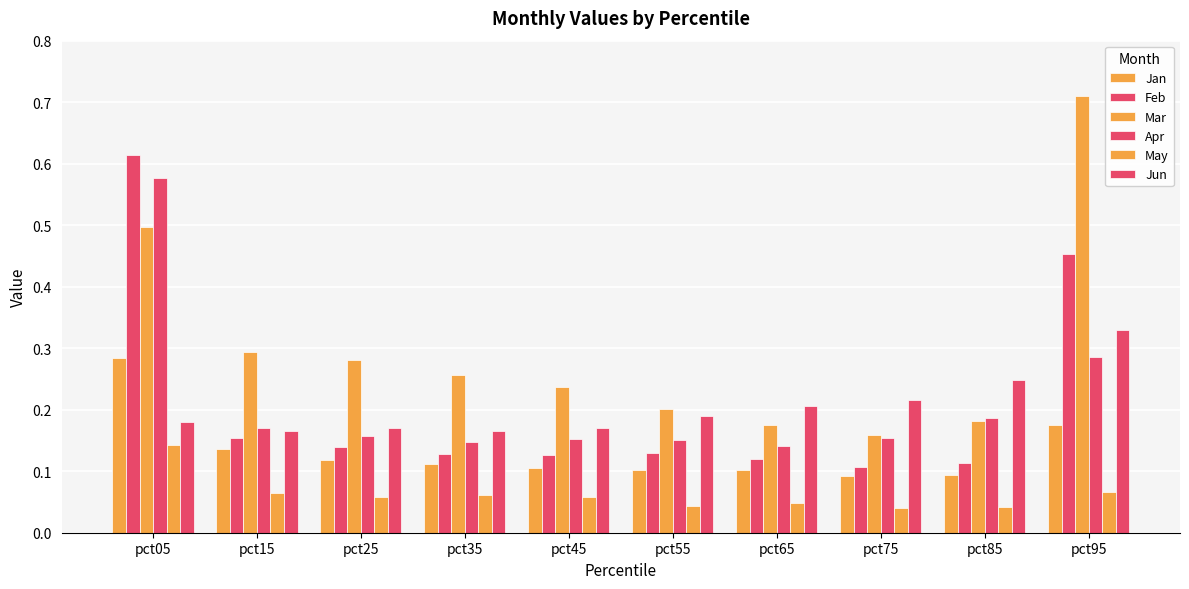

Reading left to right, list all the values displayed in this chart.

Jan: 0.3	0.1	0.1	0.1	0.1	0.1	0.1	0.1	0.1	0.2
Feb: 0.6	0.2	0.1	0.1	0.1	0.1	0.1	0.1	0.1	0.5
Mar: 0.5	0.3	0.3	0.3	0.2	0.2	0.2	0.2	0.2	0.7
Apr: 0.6	0.2	0.2	0.1	0.2	0.2	0.1	0.2	0.2	0.3
May: 0.1	0.1	0.1	0.1	0.1	0.0	0.0	0.0	0.0	0.1
Jun: 0.2	0.2	0.2	0.2	0.2	0.2	0.2	0.2	0.2	0.3